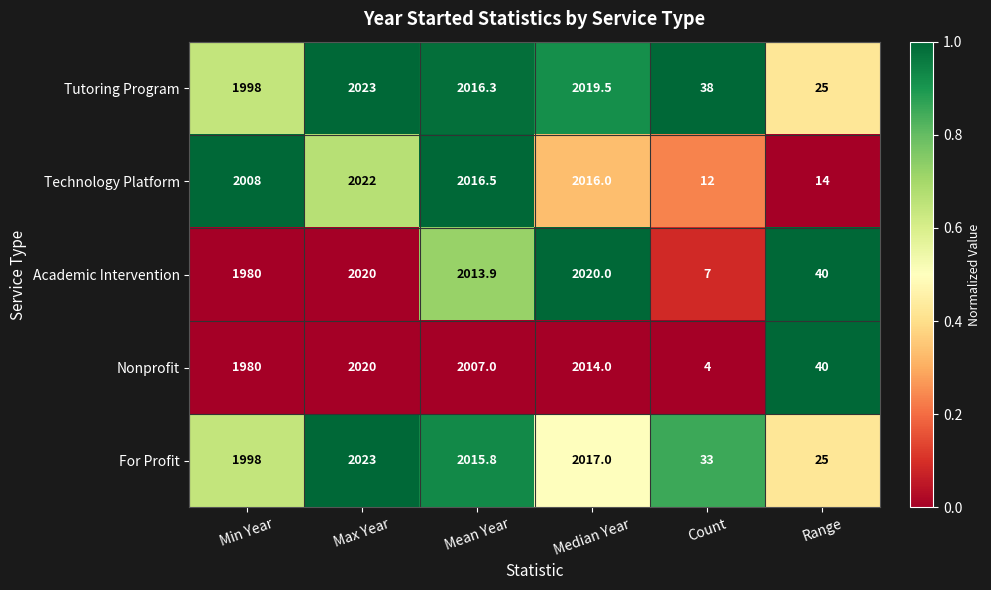

What is the smallest value displayed?

4.0